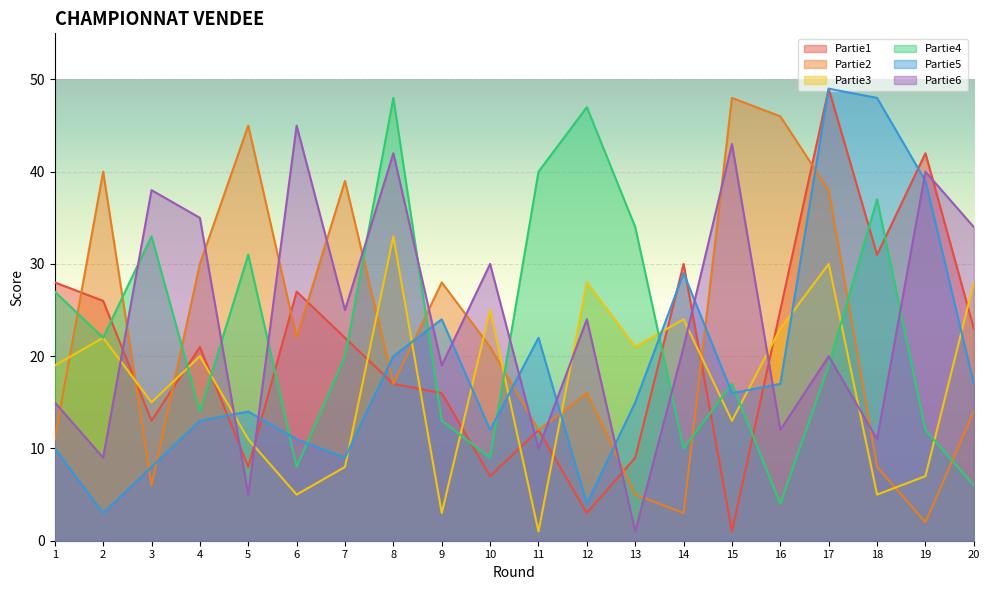

How many data points in Partie2 are above 21?

9